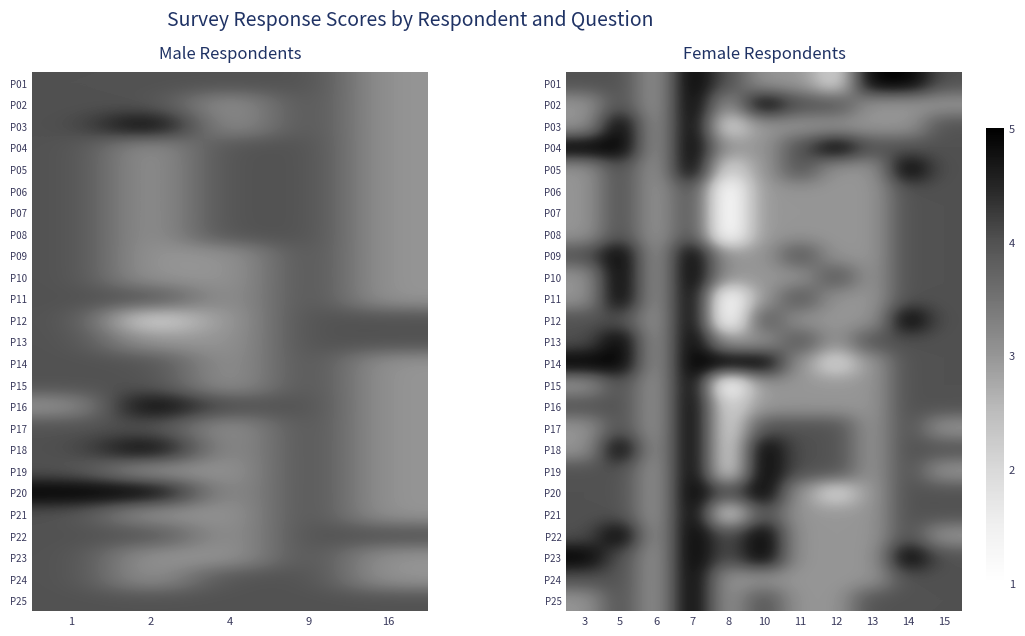

How many values in the P14 series are below 4?

4